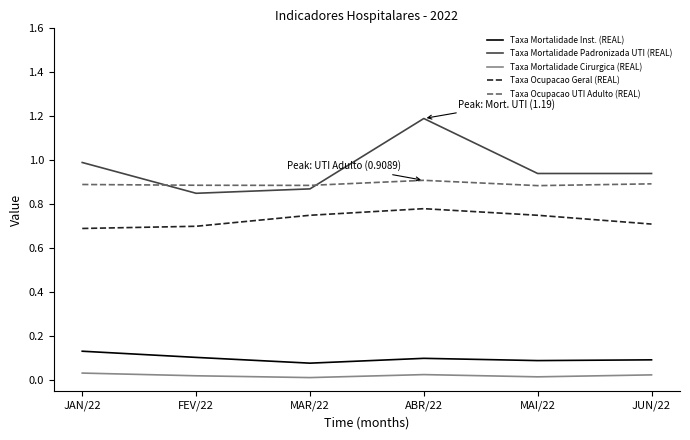

Which series has the widest spread of values?

Taxa Mortalidade Padronizada UTI (REAL)